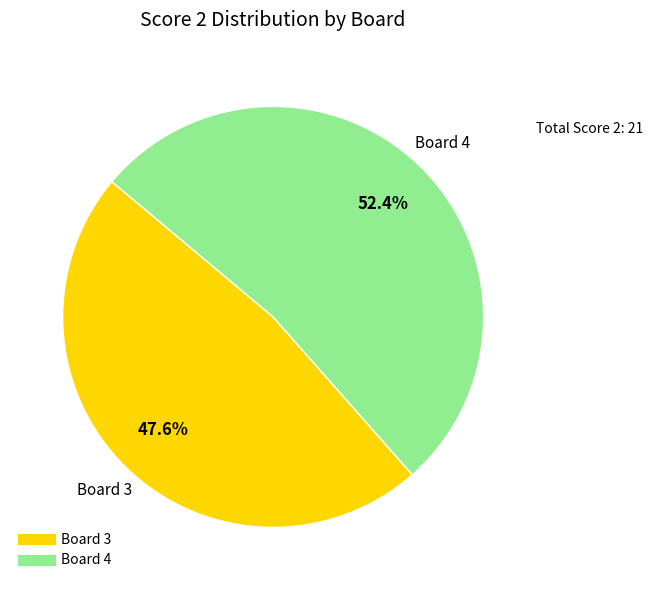

Does any single category account for the majority?

Yes